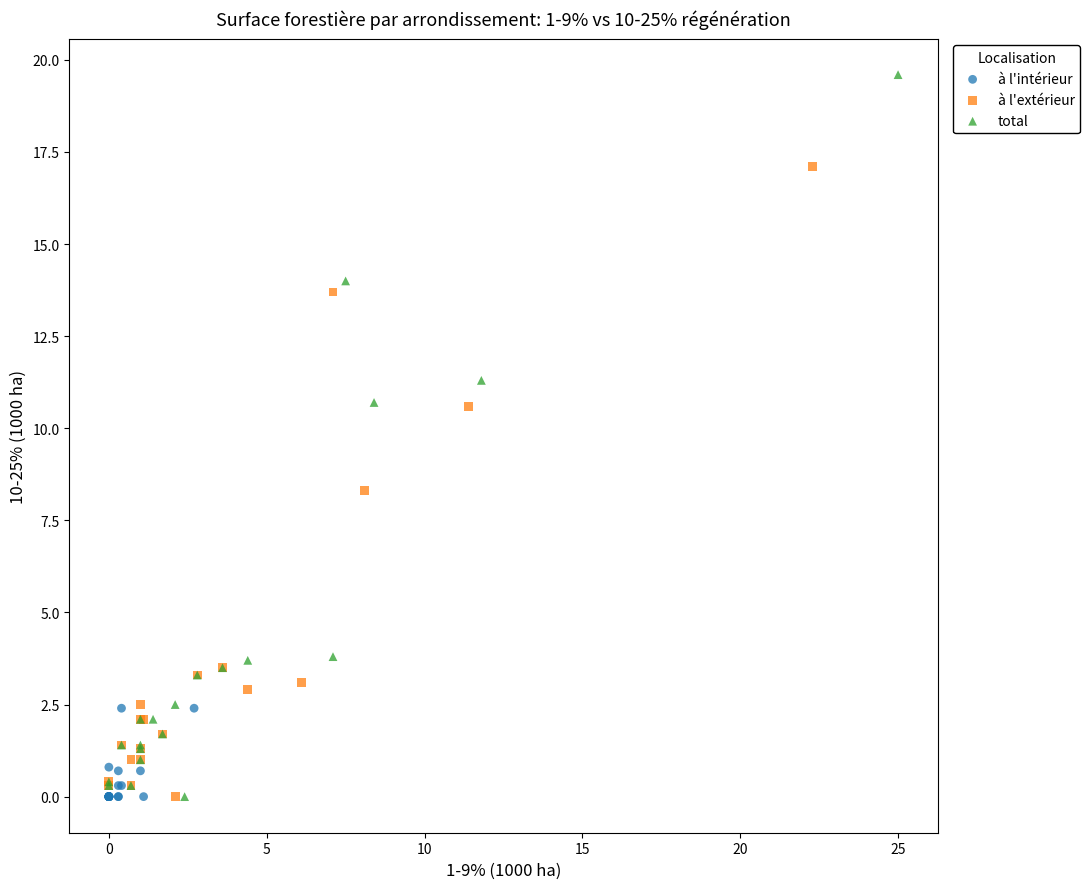

Which series contains the highest Y value?

total